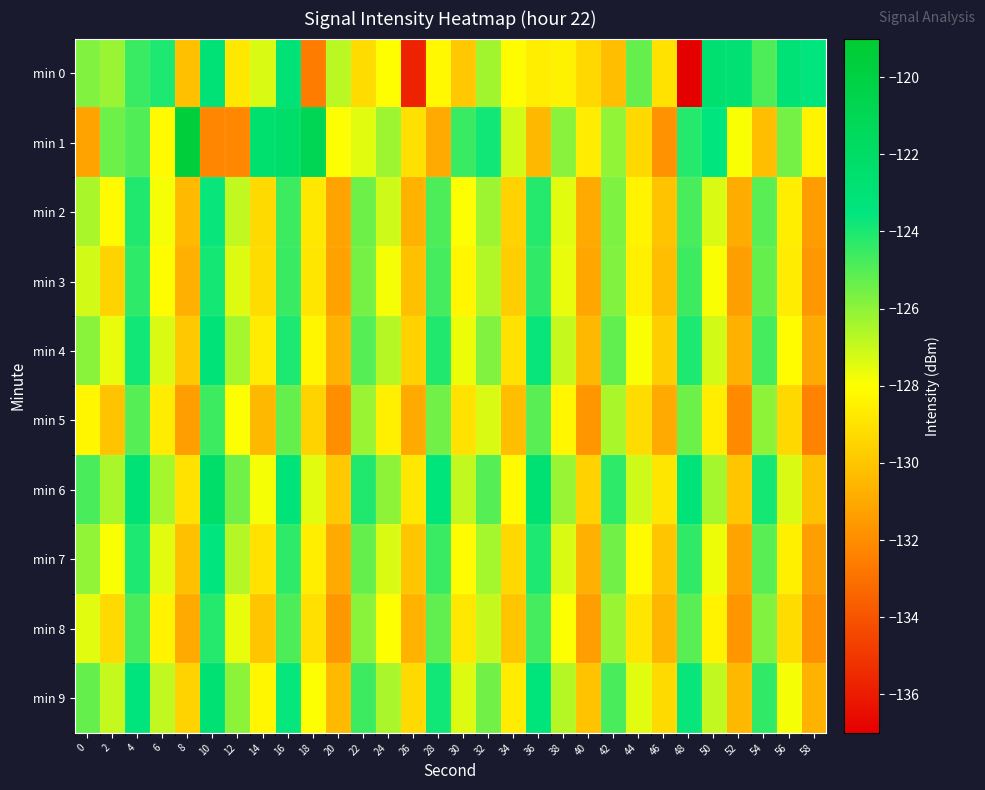

Reading left to right, what are all the values shown in this chart?

min 0: 0=-125.8	2=-126.2	4=-124.5	6=-124.0	8=-130.2	10=-122.9	12=-128.8	14=-127.3	16=-123.0	18=-132.6	20=-126.7	22=-129.2	24=-128.0	26=-135.8	28=-128.3	30=-129.9	32=-126.3	34=-128.1	36=-128.6	38=-128.5	40=-129.4	42=-130.3	44=-125.3	46=-129.0	48=-137.0	50=-122.7	52=-122.7	54=-124.9	56=-123.0	58=-123.5
min 1: 0=-131.2	2=-125.5	4=-124.9	6=-128.2	8=-119.5	10=-132.2	12=-132.2	14=-122.6	16=-122.2	18=-120.9	20=-128.0	22=-127.5	24=-126.3	26=-129.1	28=-131.0	30=-124.5	32=-123.8	34=-127.2	36=-130.5	38=-125.9	40=-128.7	42=-126.1	44=-129.4	46=-131.8	48=-124.2	50=-123.5	52=-127.9	54=-130.3	56=-125.6	58=-128.4
min 2: 0=-126.5	2=-128.2	4=-124.1	6=-127.8	8=-130.4	10=-123.7	12=-126.9	14=-129.3	16=-124.6	18=-128.8	20=-131.2	22=-125.4	24=-127.1	26=-130.7	28=-124.9	30=-128.0	32=-126.3	34=-129.6	36=-124.2	38=-127.5	40=-131.0	42=-125.7	44=-128.4	46=-130.1	48=-124.8	50=-127.3	52=-130.9	54=-125.1	56=-128.6	58=-131.5
min 3: 0=-127.2	2=-129.5	4=-124.3	6=-128.1	8=-130.8	10=-123.9	12=-127.4	14=-129.2	16=-124.5	18=-128.9	20=-131.3	22=-125.6	24=-127.8	26=-130.2	28=-124.7	30=-128.3	32=-126.6	34=-129.7	36=-124.4	38=-127.6	40=-131.1	42=-125.8	44=-128.5	46=-130.3	48=-124.6	50=-127.9	52=-131.4	54=-125.3	56=-128.7	58=-131.6
min 4: 0=-125.9	2=-127.6	4=-123.8	6=-127.3	8=-129.9	10=-123.2	12=-126.4	14=-128.7	16=-124.0	18=-128.3	20=-130.7	22=-125.0	24=-126.7	26=-129.6	28=-124.1	30=-127.7	32=-125.8	34=-129.0	36=-123.7	38=-127.0	40=-130.5	42=-125.2	44=-127.9	46=-129.7	48=-124.0	50=-127.2	52=-130.8	54=-124.7	56=-128.1	58=-131.0
min 5: 0=-128.3	2=-130.1	4=-125.0	6=-128.7	8=-131.4	10=-124.6	12=-128.0	14=-130.5	16=-125.3	18=-129.5	20=-132.0	22=-126.2	24=-128.5	26=-131.0	28=-125.5	30=-129.0	32=-127.3	34=-130.3	36=-125.1	38=-128.3	40=-131.7	42=-126.5	44=-129.2	46=-131.0	48=-125.4	50=-128.6	52=-132.1	54=-126.0	56=-129.4	58=-132.3
min 6: 0=-124.8	2=-126.5	4=-122.9	6=-126.4	8=-129.0	10=-122.3	12=-125.5	14=-127.8	16=-123.1	18=-127.5	20=-129.9	22=-124.1	24=-126.0	26=-128.8	28=-123.3	30=-126.9	32=-125.0	34=-128.2	36=-122.8	38=-126.2	40=-129.6	42=-124.3	44=-127.1	46=-128.9	48=-123.2	50=-126.4	52=-130.0	54=-123.9	56=-127.3	58=-130.2
min 7: 0=-126.1	2=-127.9	4=-124.0	6=-127.5	8=-130.2	10=-123.5	12=-126.7	14=-129.0	16=-124.3	18=-128.6	20=-131.0	22=-125.3	24=-127.3	26=-130.0	28=-124.5	30=-128.1	32=-126.4	34=-129.4	36=-124.0	38=-127.3	40=-130.8	42=-125.5	44=-128.2	46=-130.0	48=-124.4	50=-127.7	52=-131.2	54=-125.1	56=-128.5	58=-131.4
min 8: 0=-127.5	2=-129.3	4=-124.8	6=-128.4	8=-131.0	10=-124.2	12=-127.6	14=-130.0	16=-124.9	18=-129.1	20=-131.6	22=-125.9	24=-128.0	26=-130.7	28=-125.2	30=-128.8	32=-127.0	34=-130.0	36=-124.7	38=-128.0	40=-131.4	42=-126.2	44=-128.9	46=-130.6	48=-125.1	50=-128.4	52=-131.7	54=-125.8	56=-129.2	58=-131.9
min 9: 0=-125.3	2=-127.0	4=-123.4	6=-126.9	8=-129.5	10=-122.8	12=-126.0	14=-128.3	16=-123.6	18=-128.0	20=-130.4	22=-124.6	24=-126.5	26=-129.3	28=-123.8	30=-127.4	32=-125.5	34=-128.7	36=-123.3	38=-126.7	40=-130.1	42=-124.8	44=-127.5	46=-129.3	48=-123.7	50=-126.9	52=-130.5	54=-124.4	56=-127.8	58=-130.7